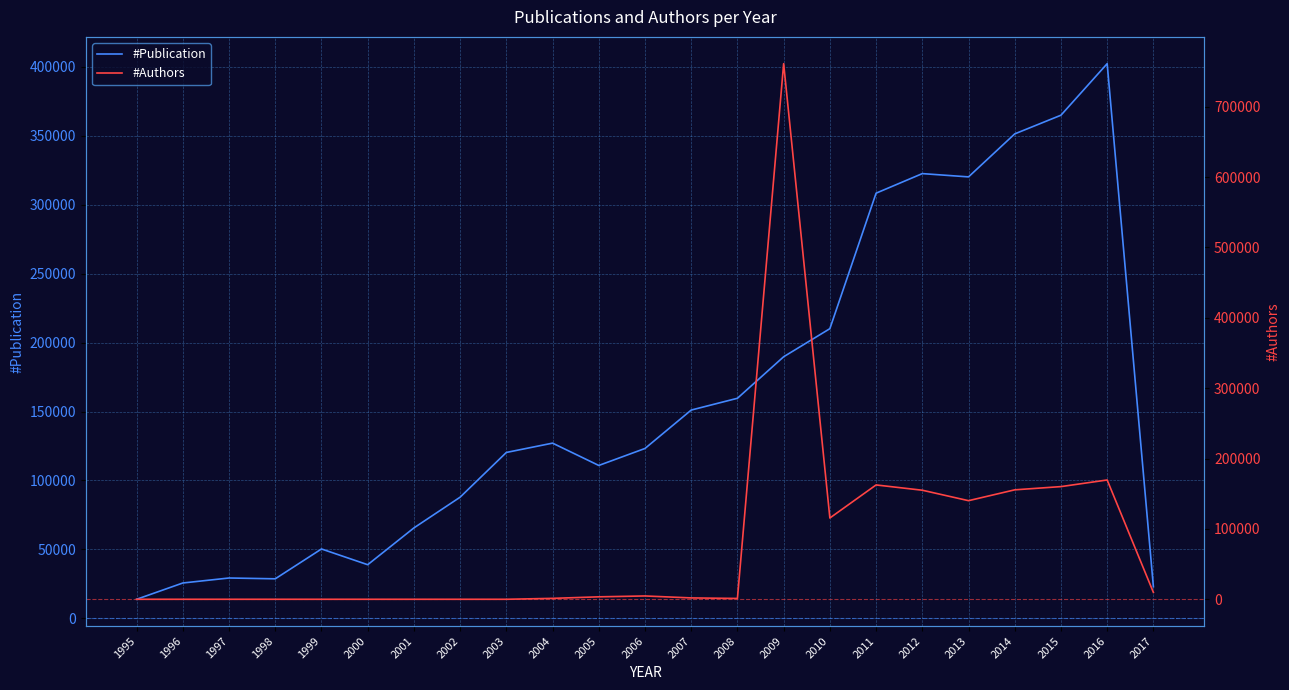

Which series has the largest total across all categories?

#Publication